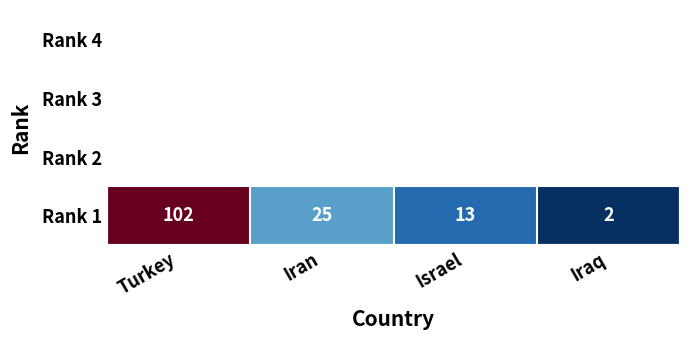

The value at Israel is 19. True or false?

False